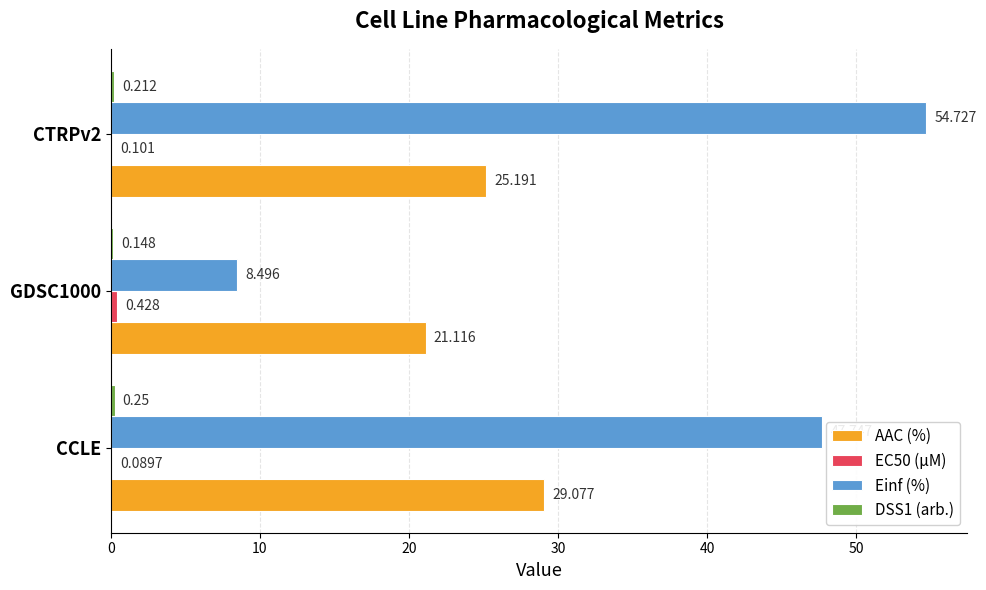

Between CCLE and GDSC1000, which series saw the biggest shift?

Einf (%)